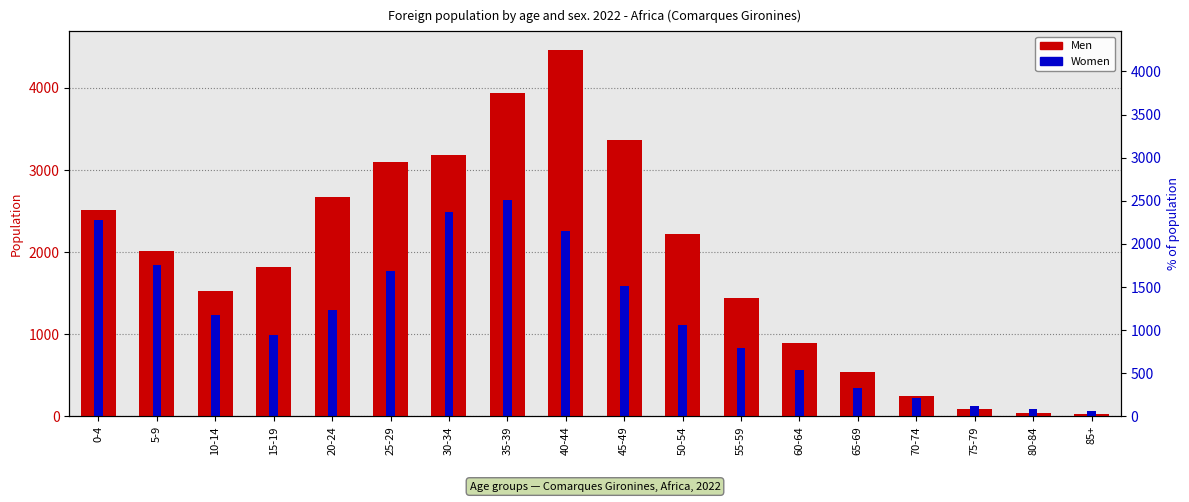

What is the sum of all Men values?

34111